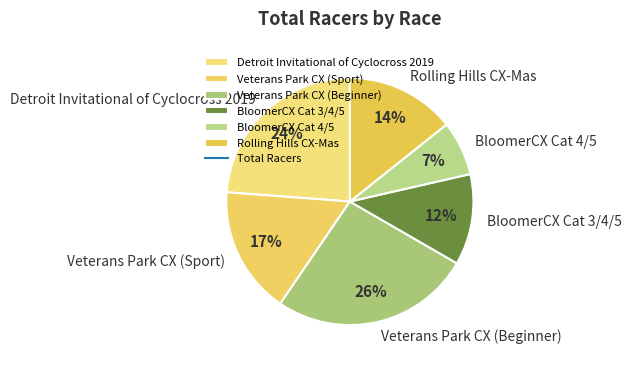

To the nearest percent, what percentage of the pie is Veterans Park CX (Beginner)?

26%